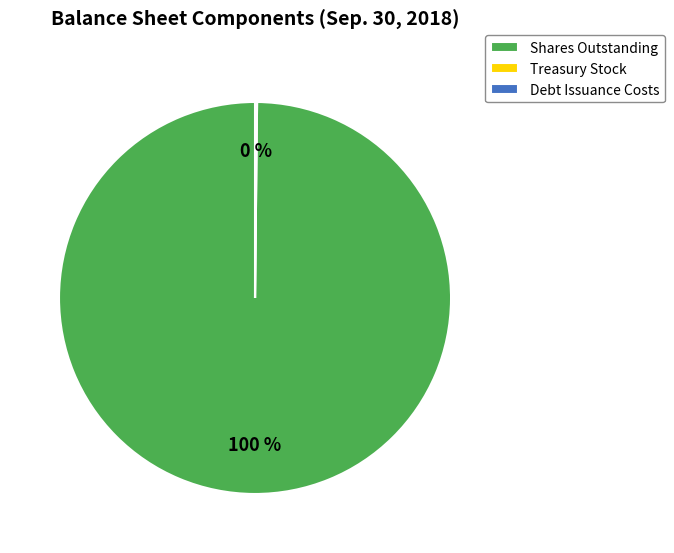

Is there any slice that represents more than half of the pie?

Yes